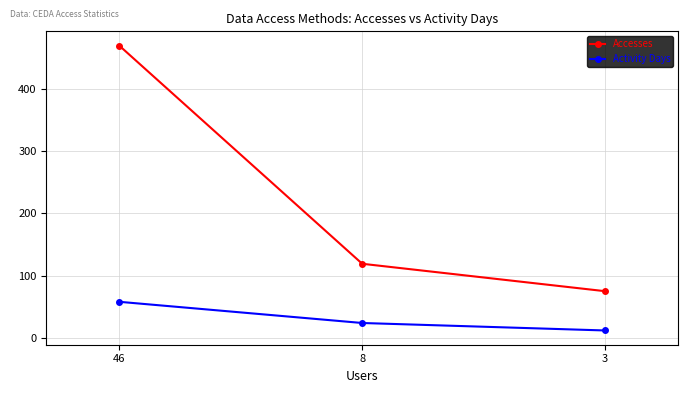

Which series has the largest total across all categories?

Accesses